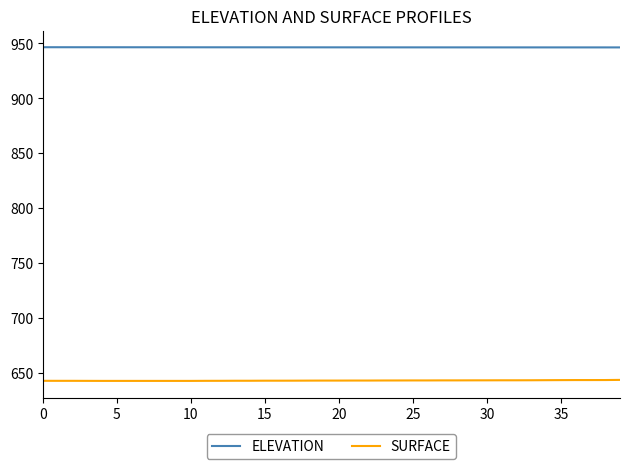

What is the maximum value for SURFACE?

643.6